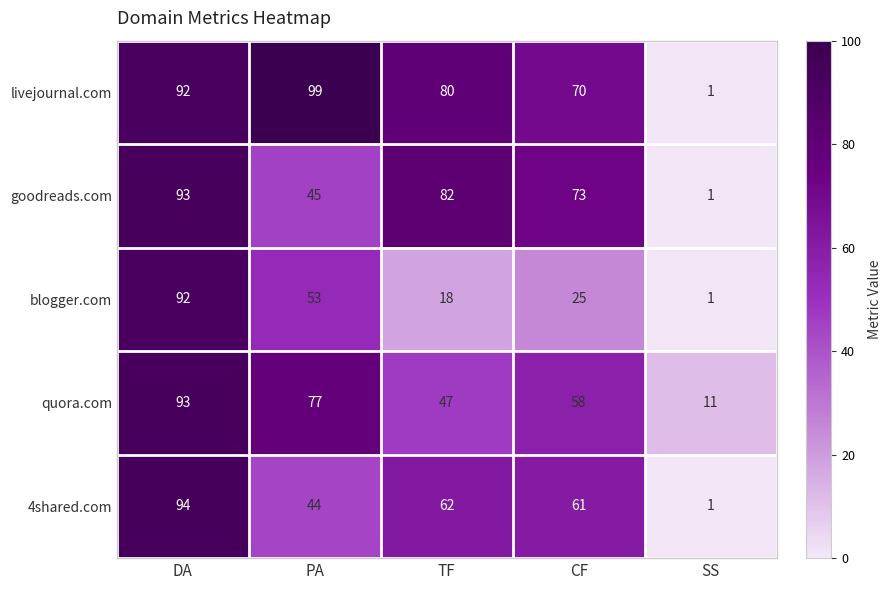

Between DA and TF, which series saw the biggest shift?

blogger.com